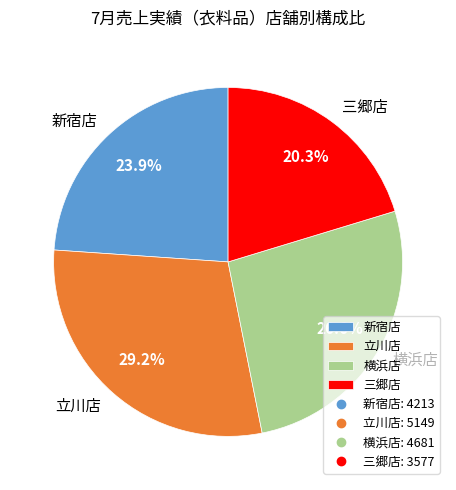

Which has a higher value, 新宿店 or 横浜店?

横浜店